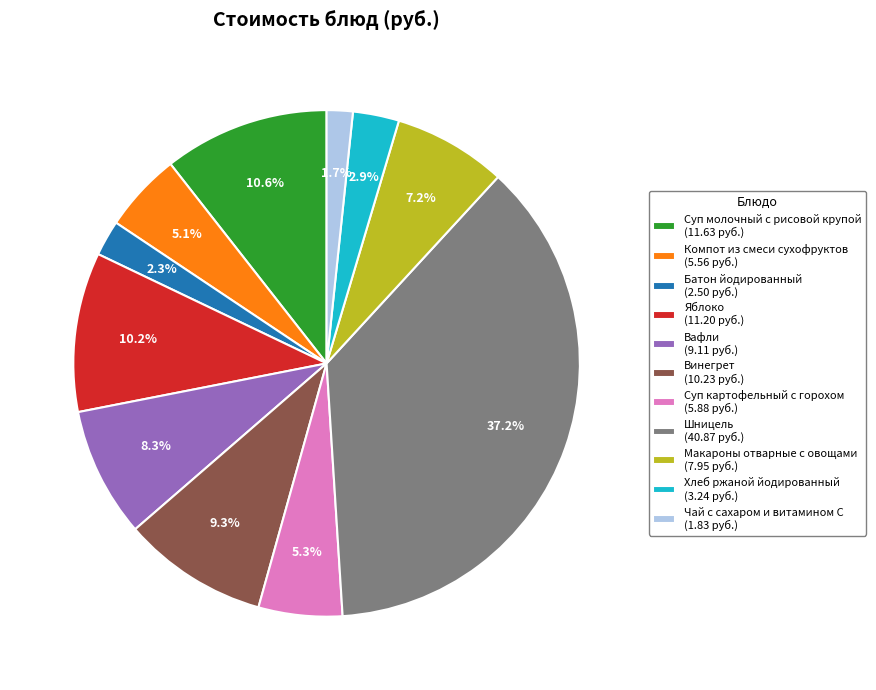

How many slices are in this pie chart?

11